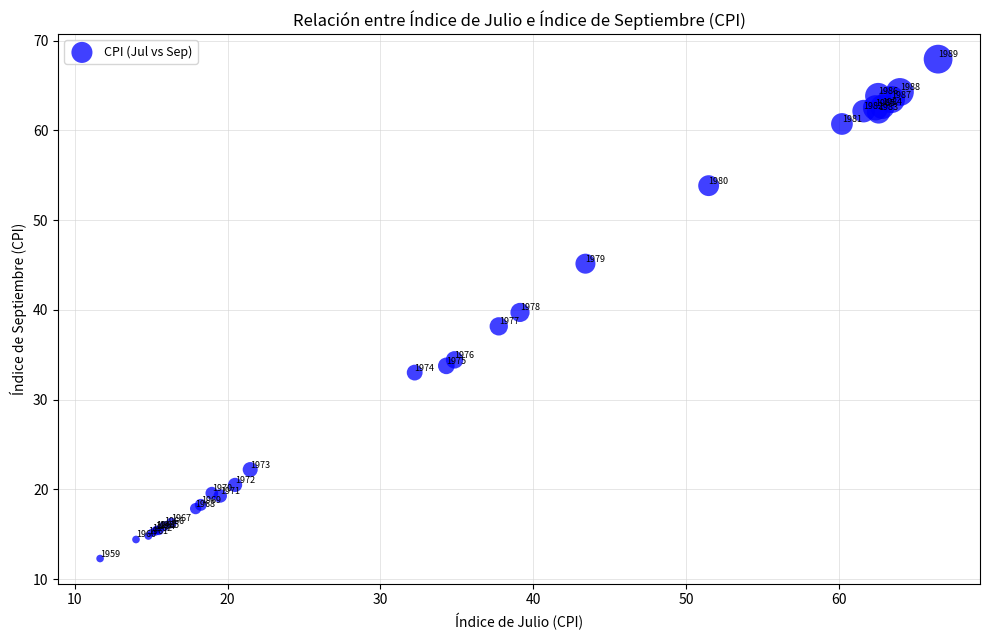

What Y value in the scatter plot is closest to 40?

39.7